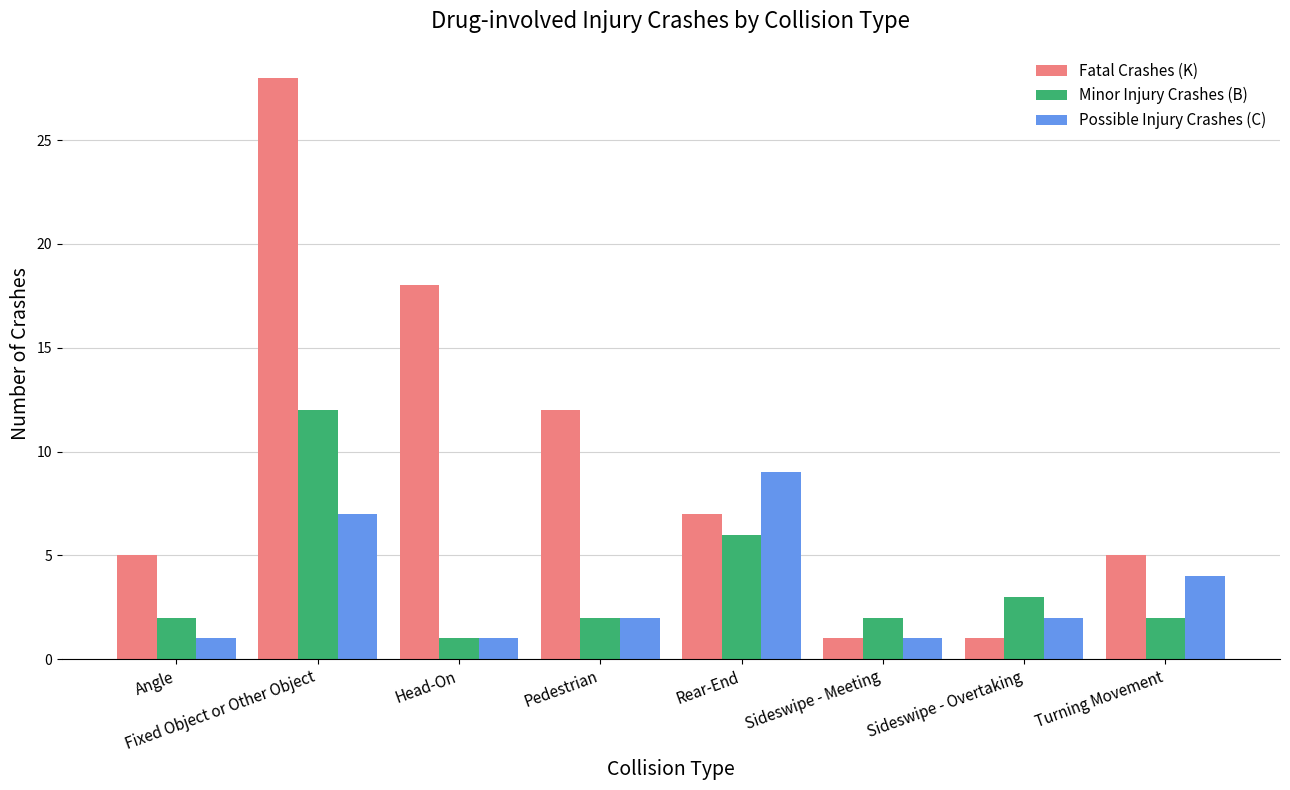

List the series in order of their peak value, highest first.

Fatal Crashes (K), Minor Injury Crashes (B), Possible Injury Crashes (C)